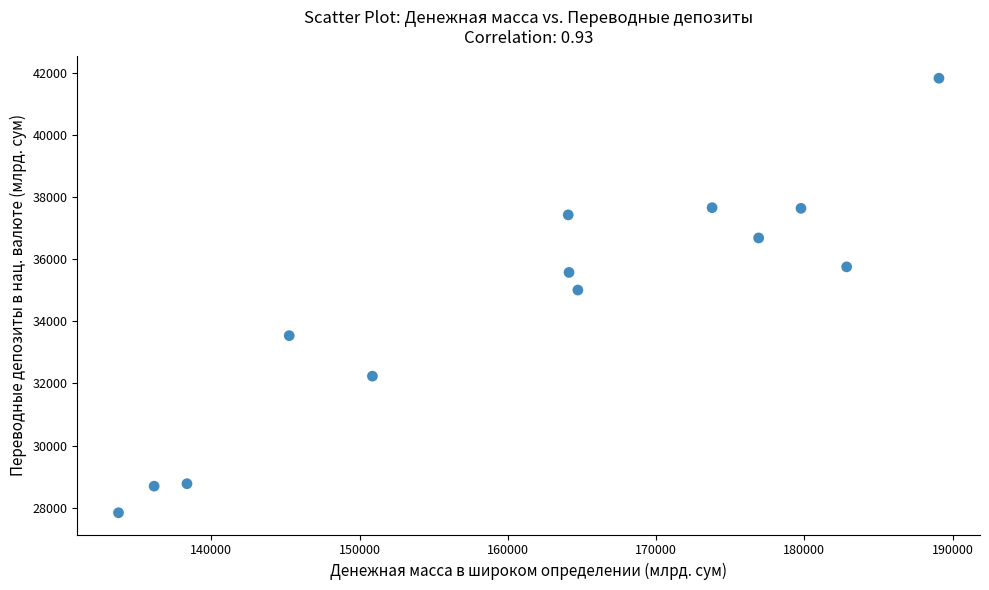

What Y value in the scatter plot is closest to 34836?

35012.0